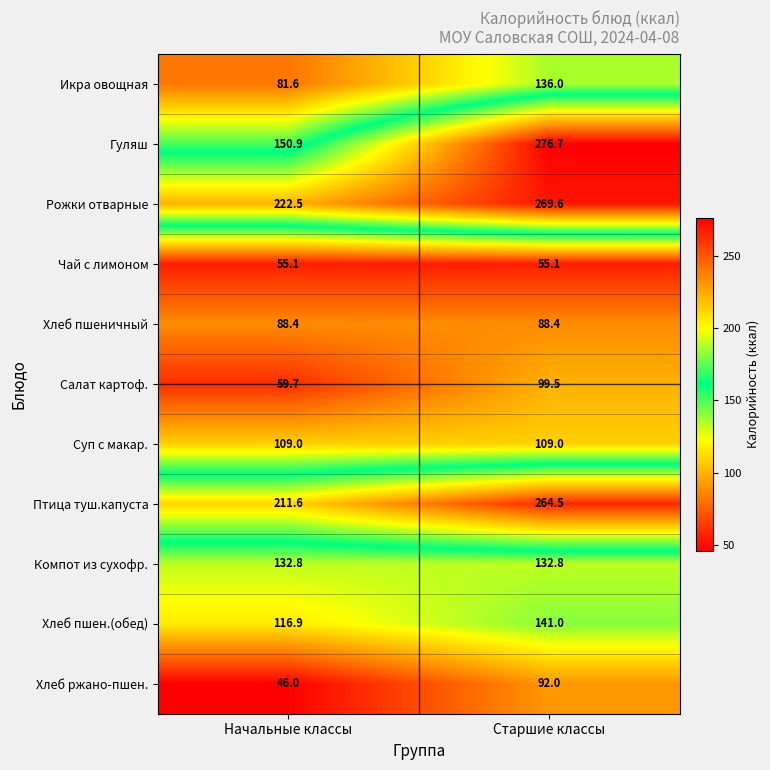

At Начальные классы, list the series in order from largest to smallest.

Рожки отварные, Птица туш.капуста, Гуляш, Компот из сухофр., Хлеб пшен.(обед), Суп с макар., Хлеб пшеничный, Икра овощная, Салат картоф., Чай с лимоном, Хлеб ржано-пшен.